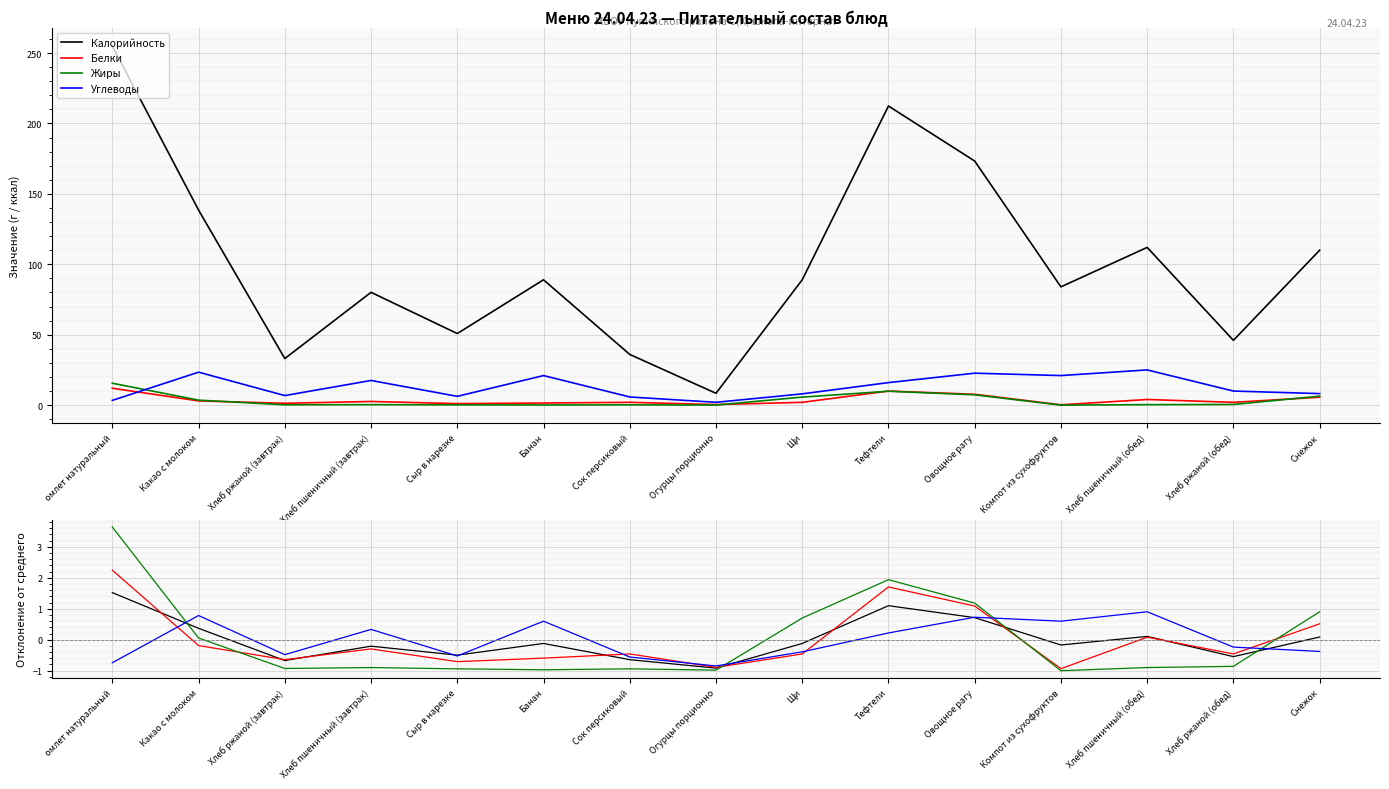

Which category has the highest value in the Калорийность series?

омлет натуральный